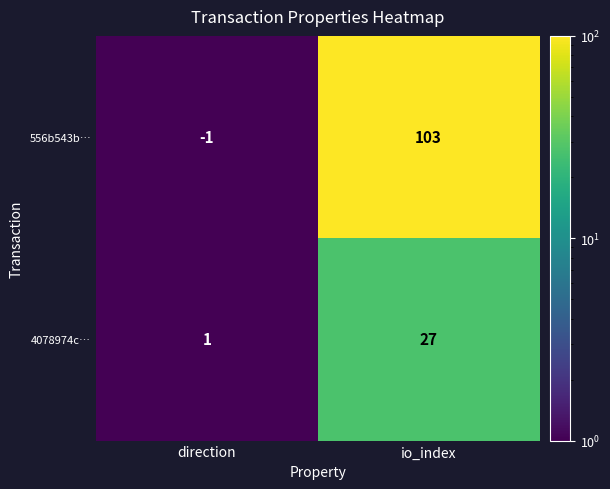

Rank the series by their maximum value, from lowest to highest.

4078974c…, 556b543b…